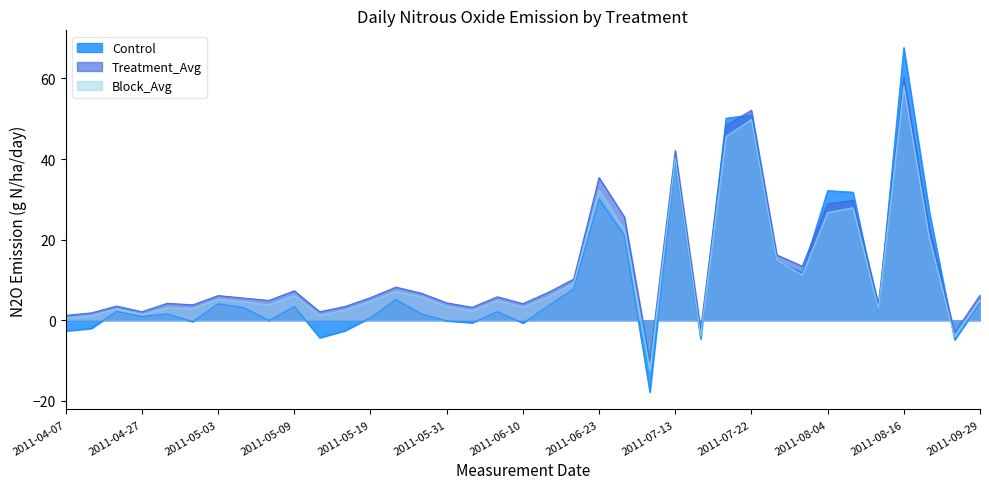

What are all the series names shown in the legend?

Control, Treatment_Avg, Block_Avg